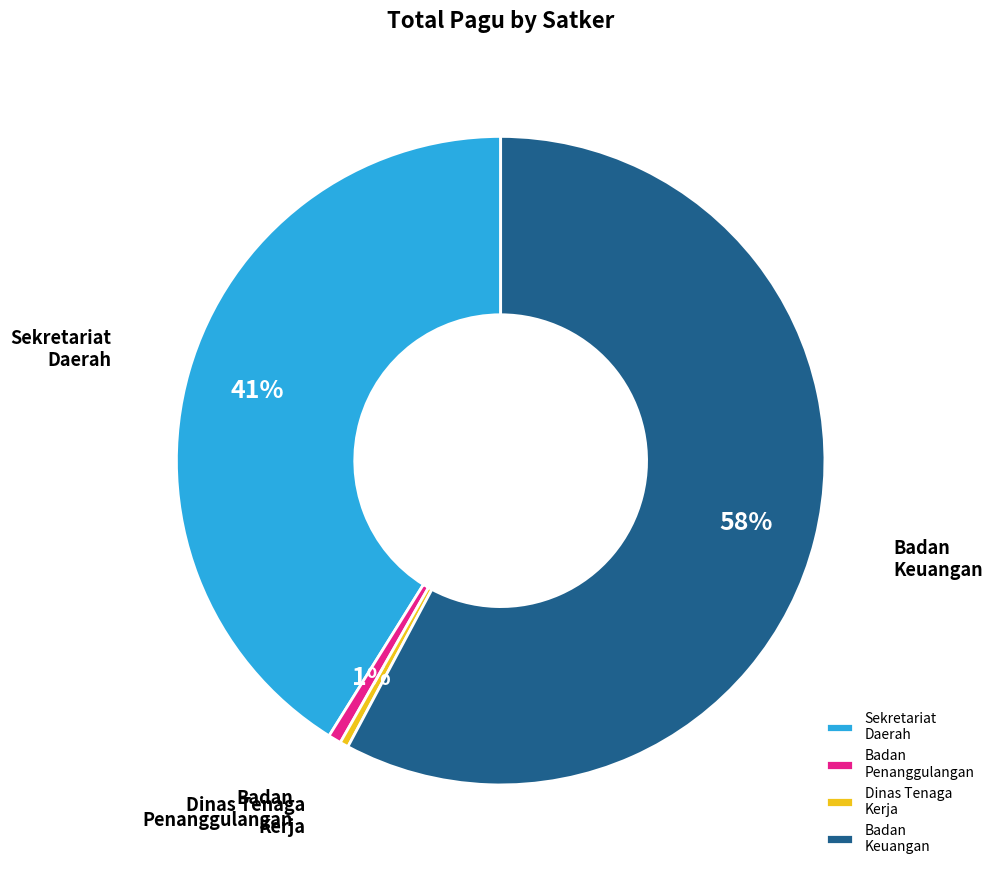

Which has a higher value, Dinas Tenaga Kerja or Badan Keuangan?

Badan Keuangan